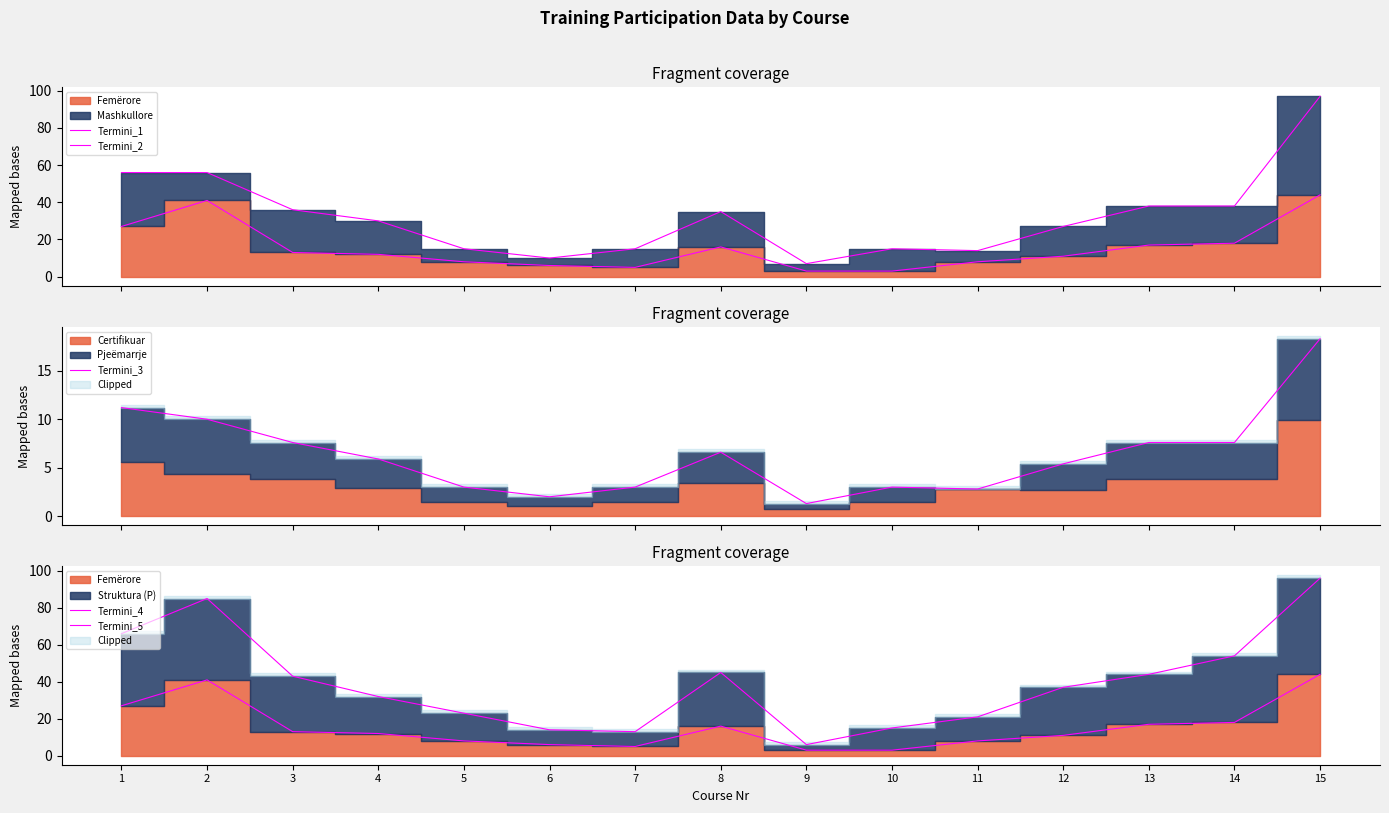

Rank the series by their maximum value, from highest to lowest.

Termini_2, Termini_5, Termini_1, Termini_4, Termini_3